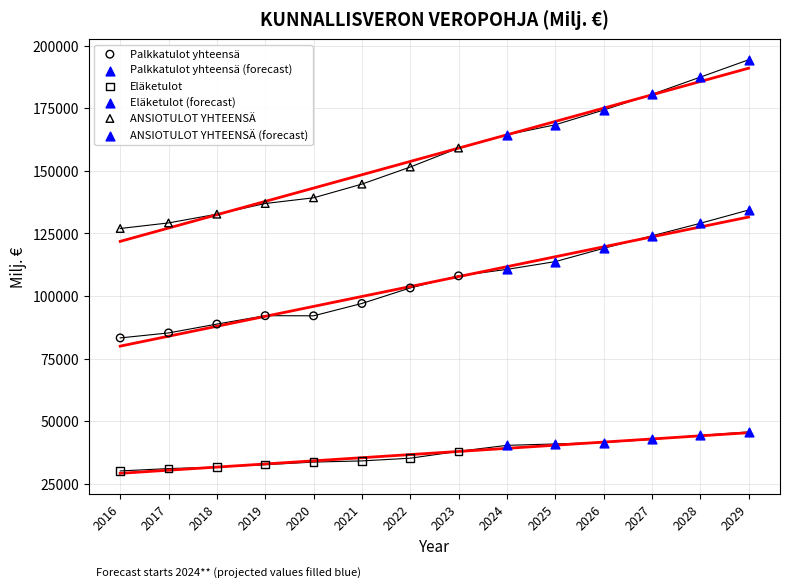

Which series contains the lowest Y value?

Eläketulot